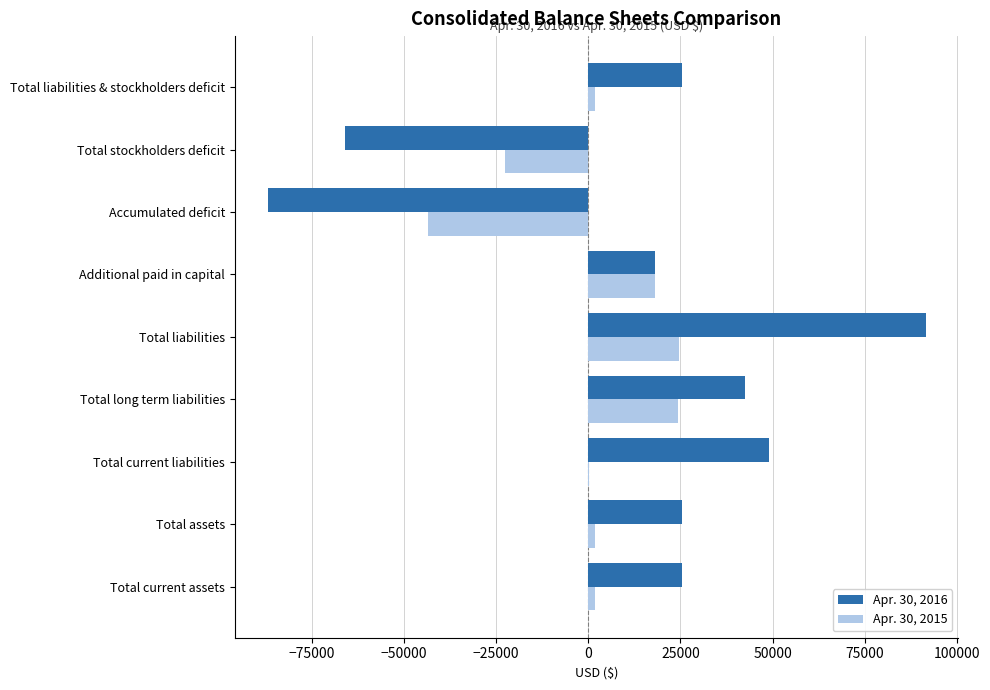

The Apr. 30, 2016 series shows -35558 at Accumulated deficit. True or false?

False